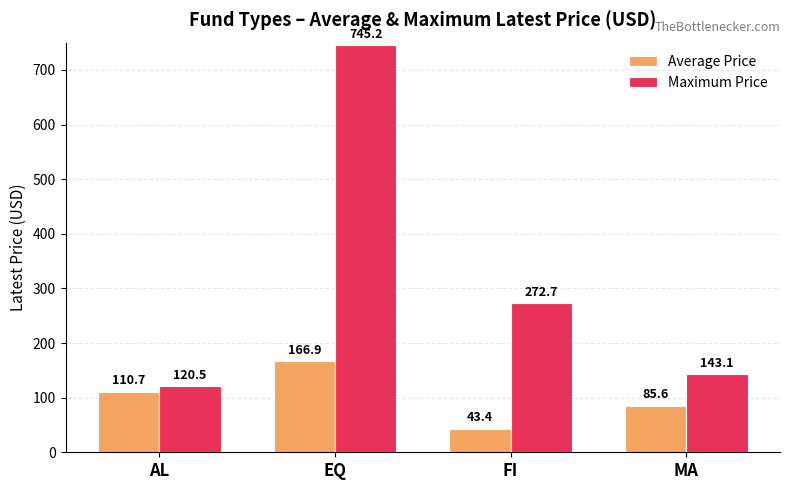

List the series in order of their peak value, highest first.

Maximum Price, Average Price